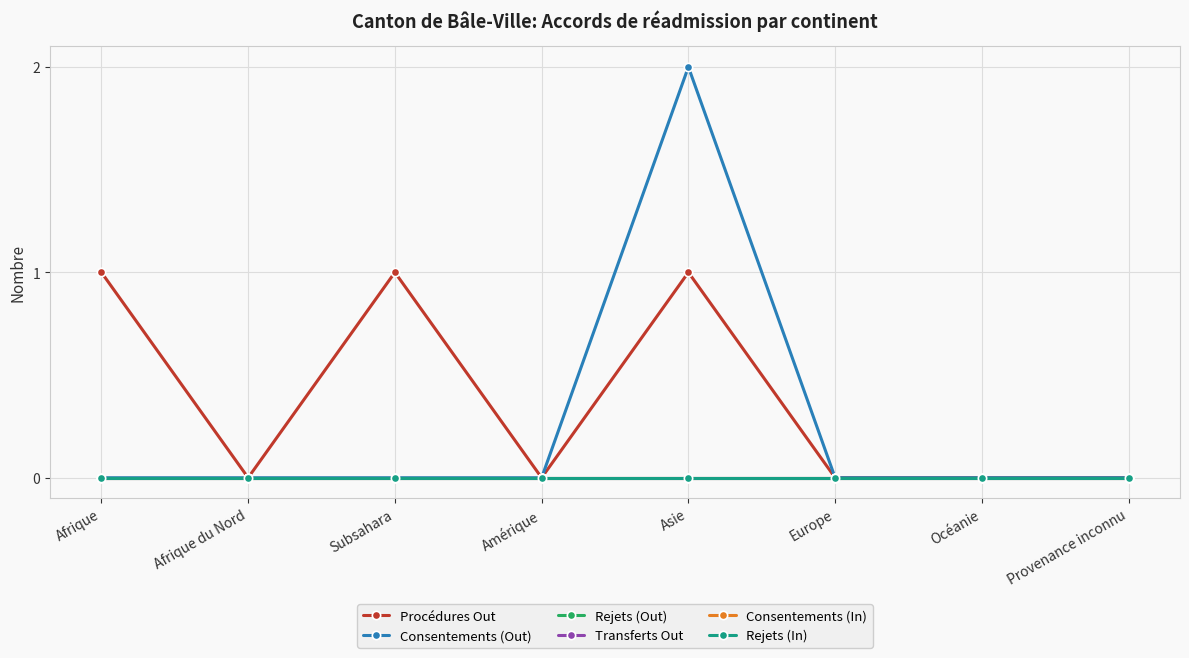

How many interior local valleys does the Procédures Out series have?

2